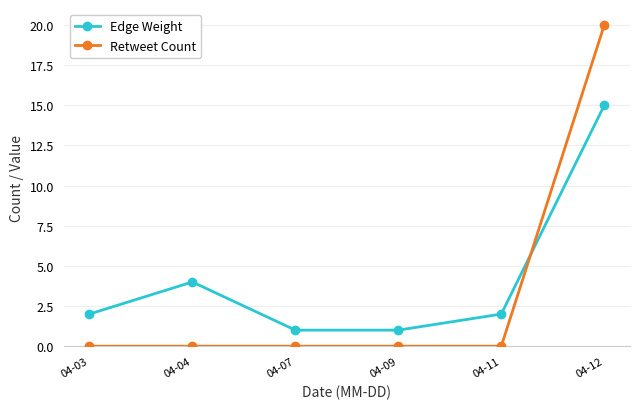

True or false: Retweet Count and Edge Weight intersect in this chart.

True